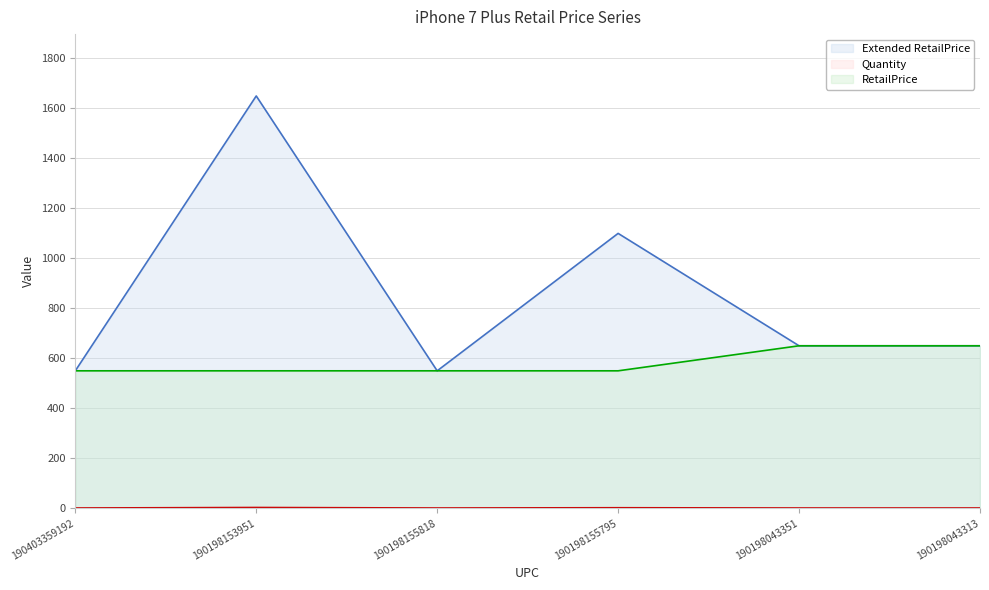

Which series has the widest spread of values?

Extended RetailPrice